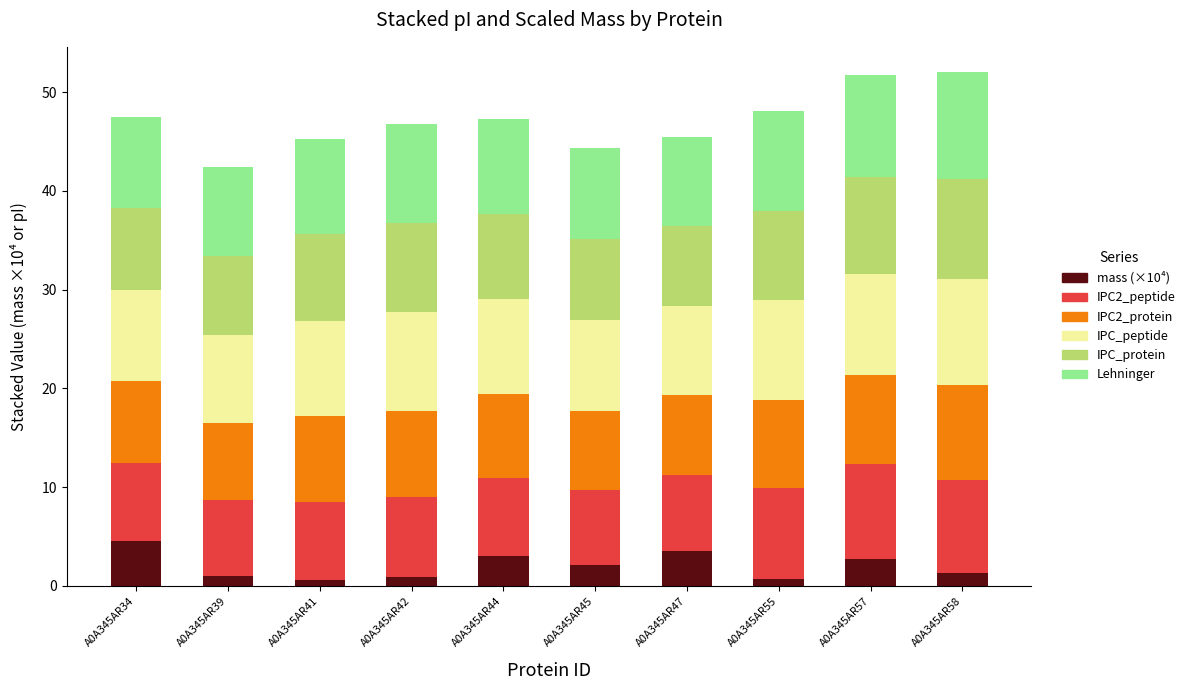

Is it true that mass (×10⁴) equals 1.0 at A0A345AR39?

True